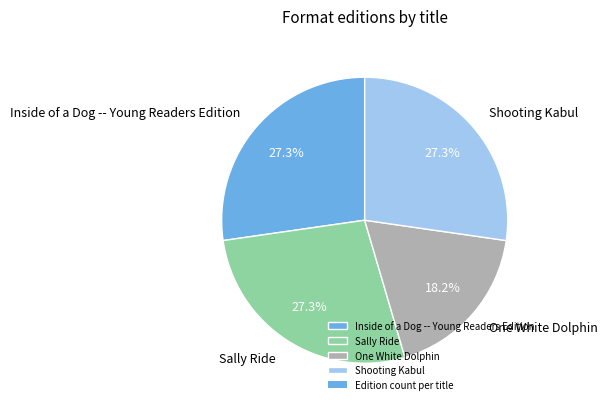

What is the smallest slice in the pie chart?

One White Dolphin